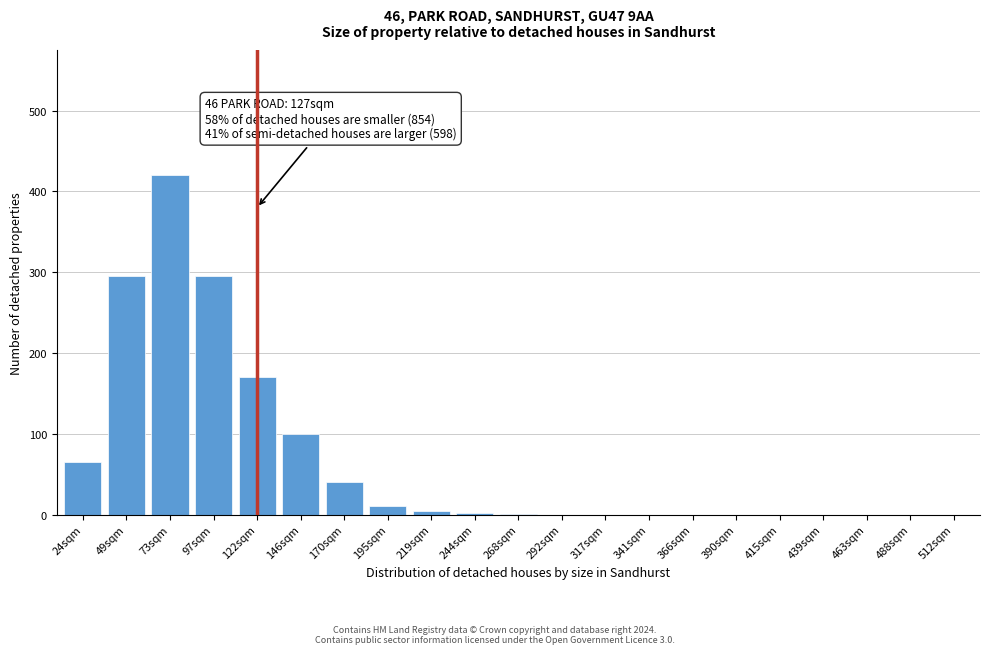

Between 49sqm and 390sqm, which is larger?

49sqm